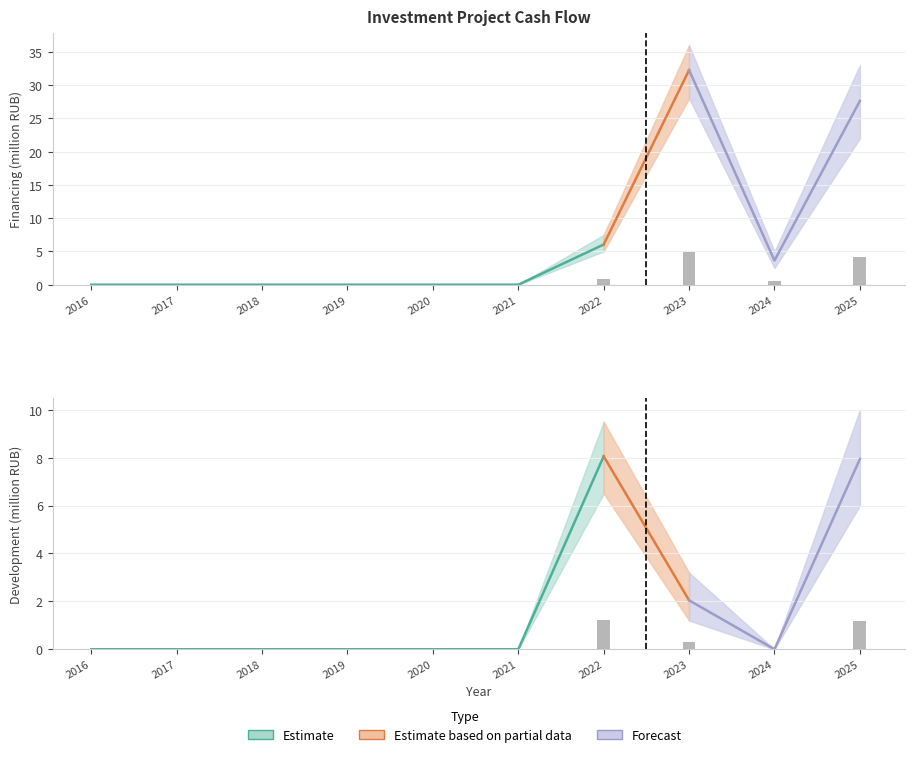

Does the chart contain stacked bars?

No